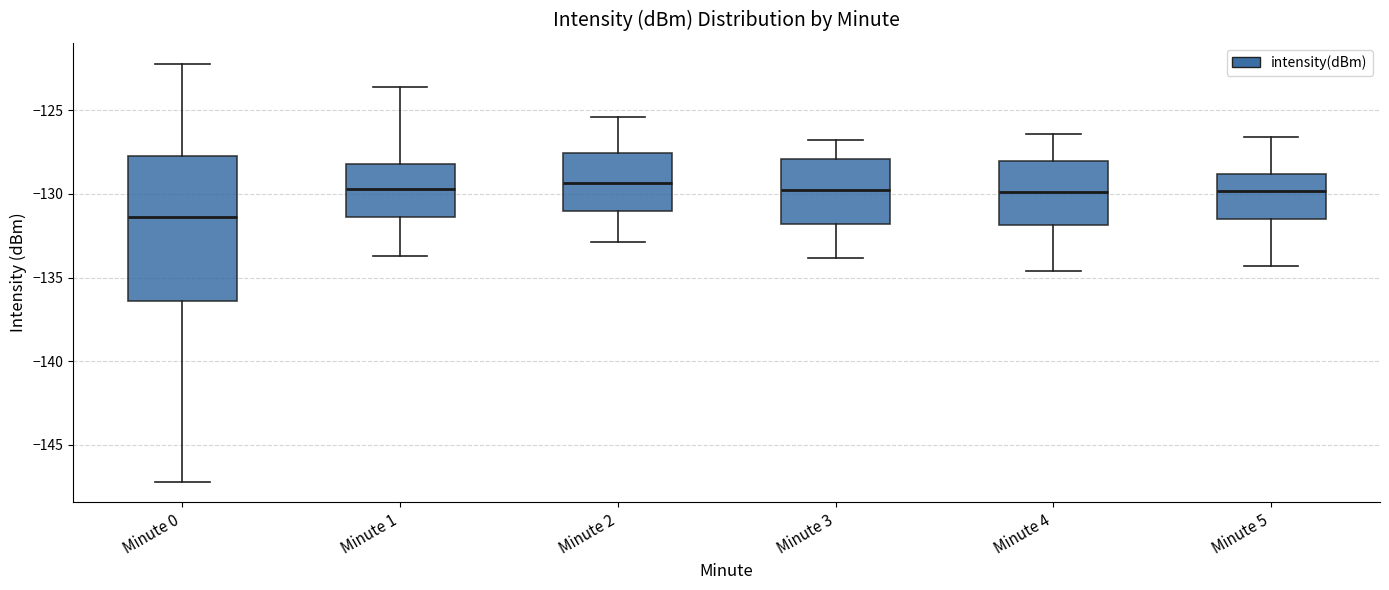

Where does the upper whisker of the box for Minute 4 end on the y-axis? The values are not printed on the chart, so give them approximately, as read against the axis.

-126.5